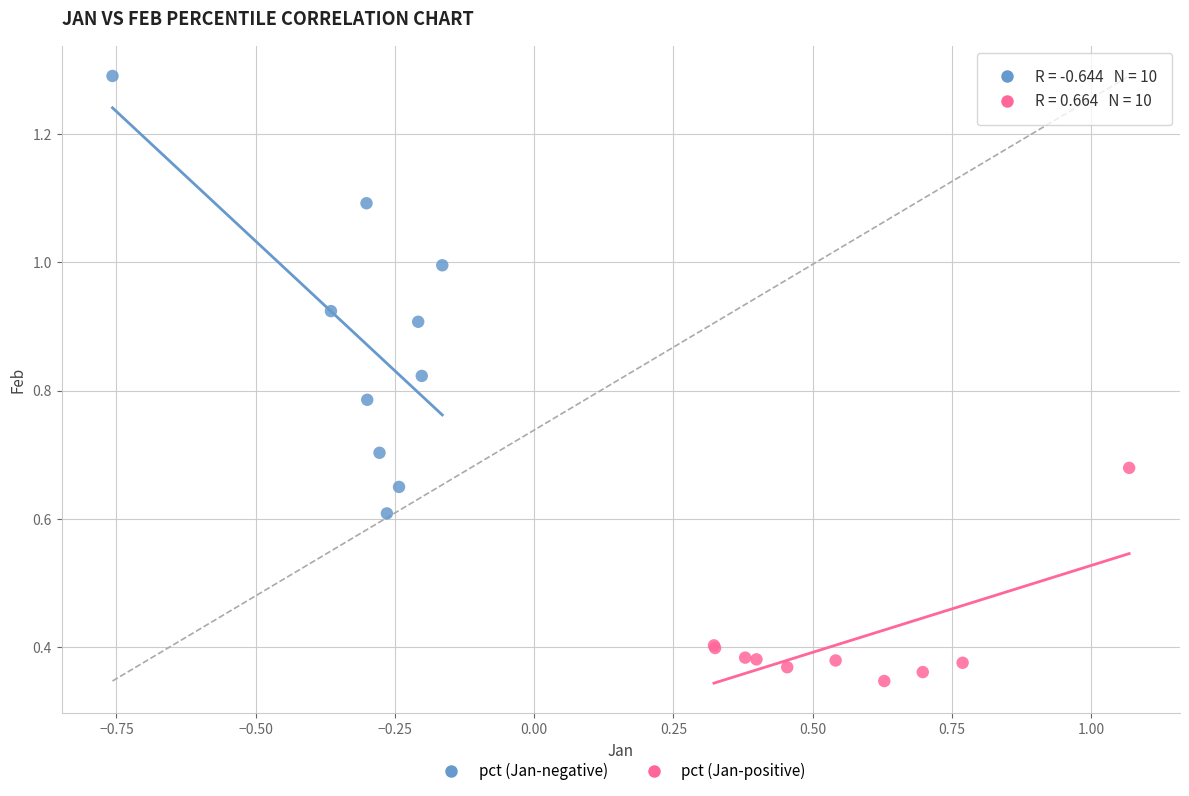

Which series contains the lowest Y value?

pct (Jan-positive)